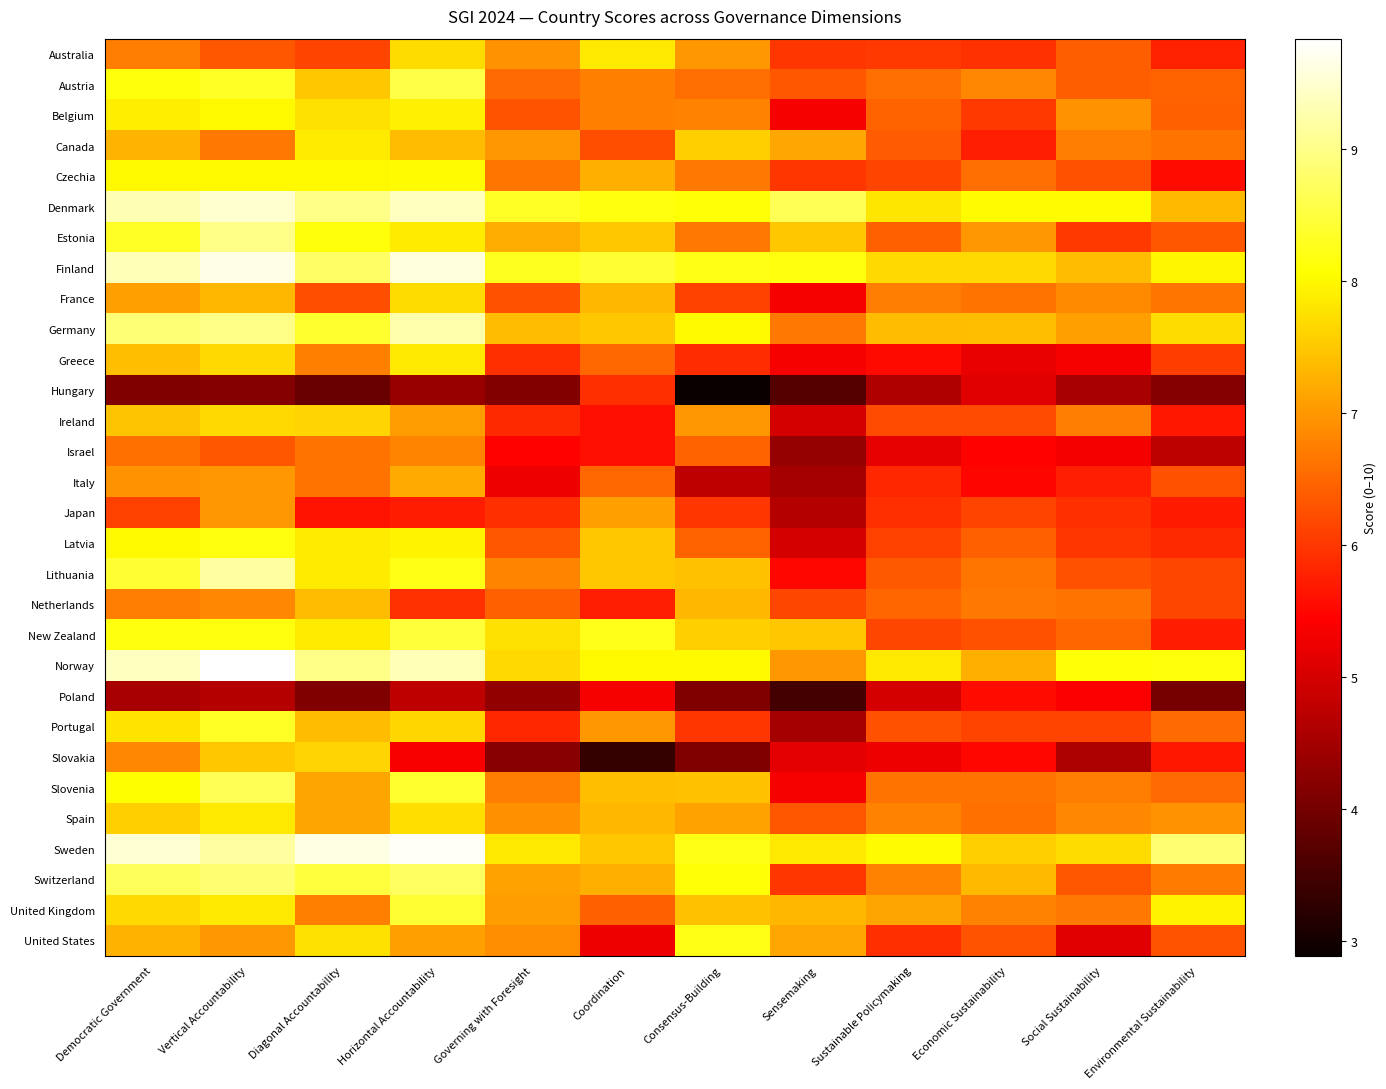

What is the minimum value shown in the chart?

2.9